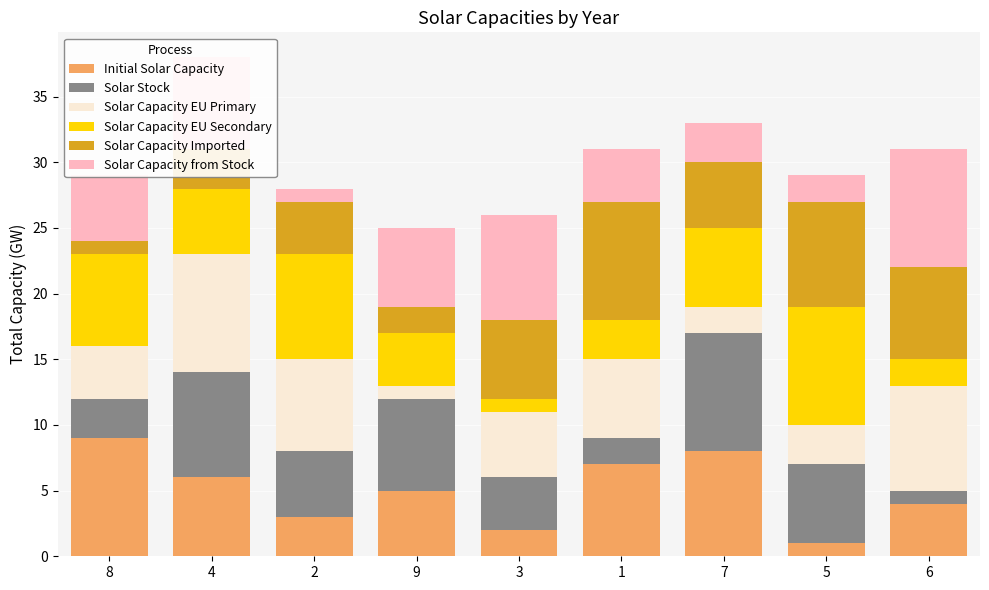

Which category has the highest value in the Initial Solar Capacity series?

8